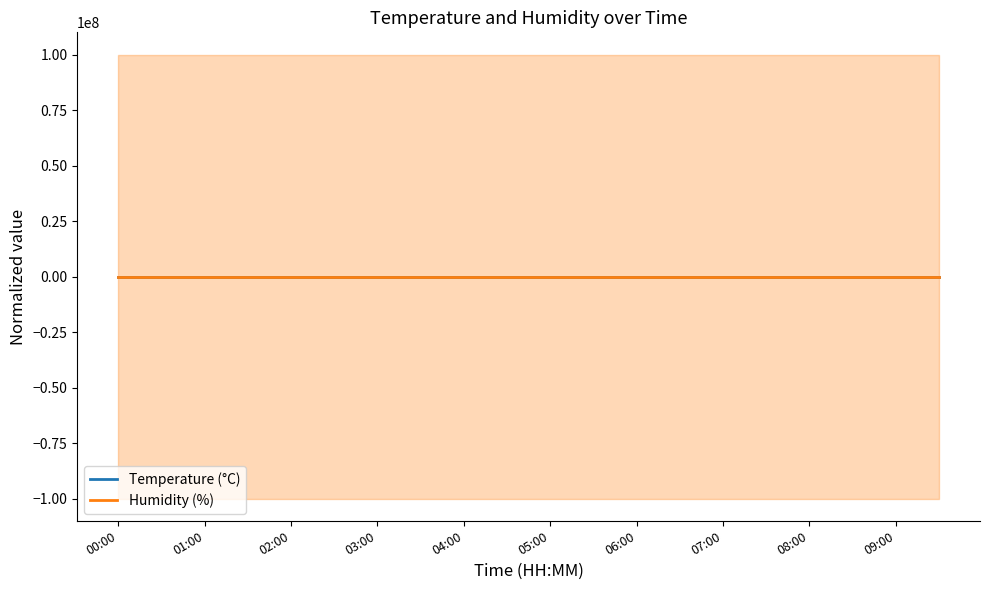

Is it true that Humidity (%) equals 0.0 at 02:00?

True